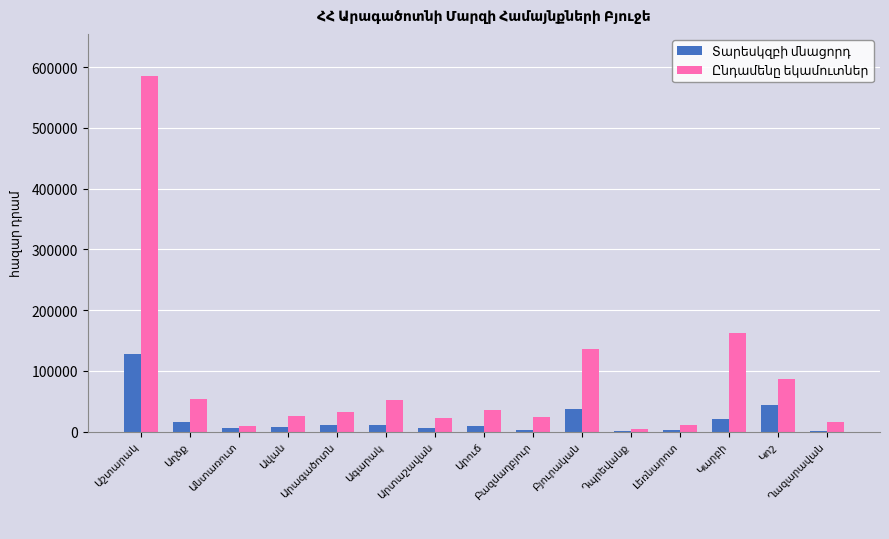

What is the maximum value shown in the chart?

584380.8